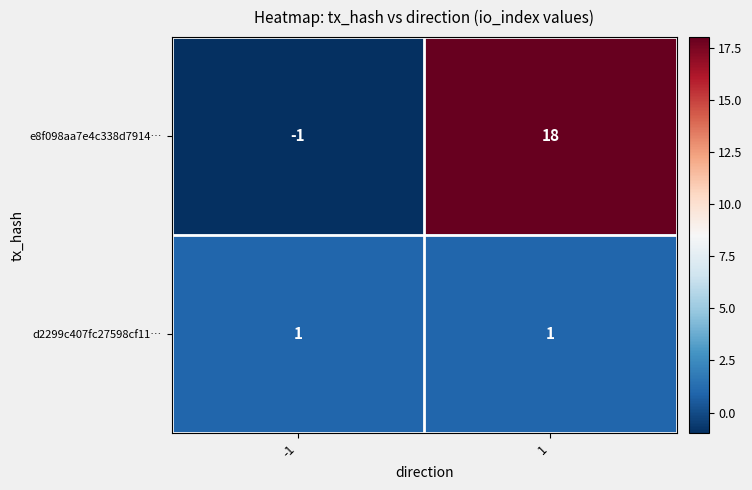

True or false: d2299c407fc27598cf11… has a value of 2 at -1.

False